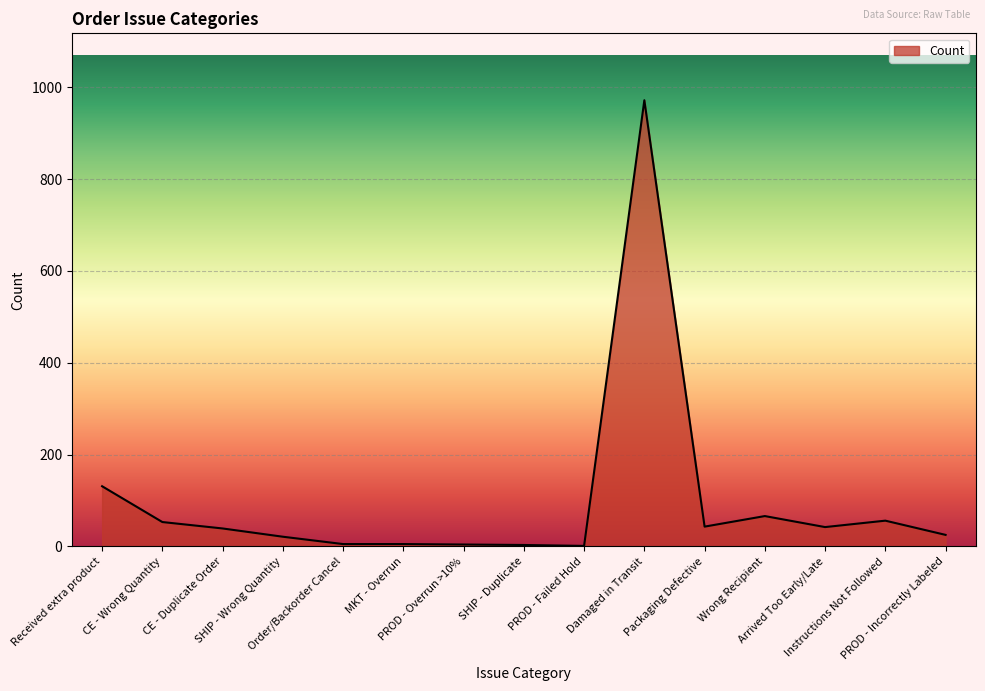

What is the maximum value shown in the chart?

972